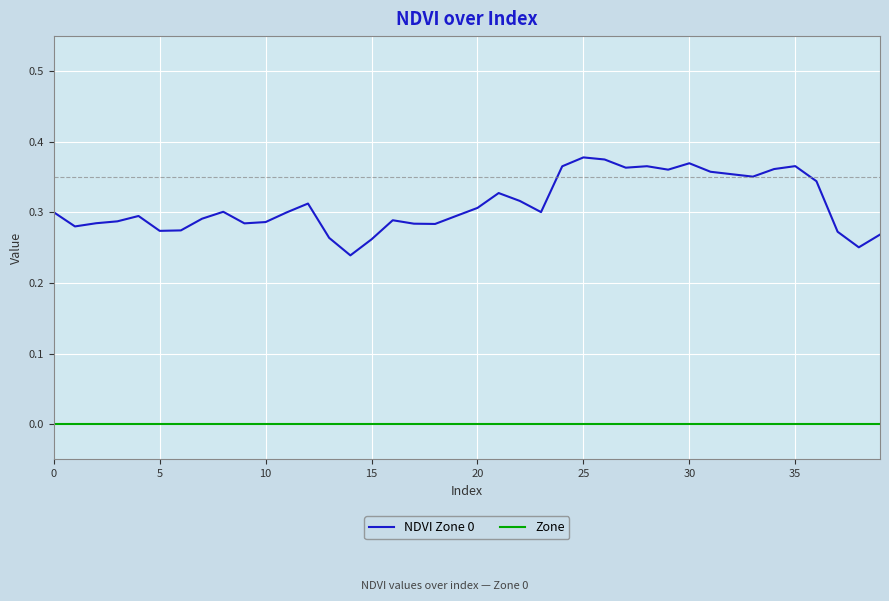

Which series has the largest total across all categories?

NDVI Zone 0